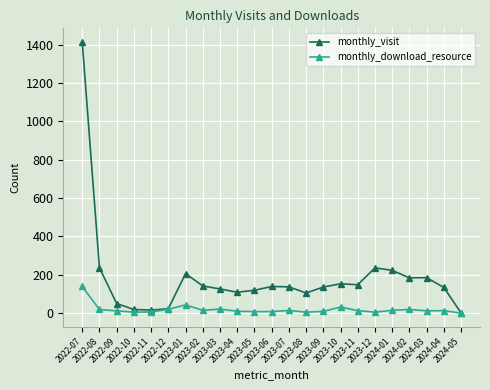

What is the difference between the maximum and second lowest values in the monthly_visit series?

1398